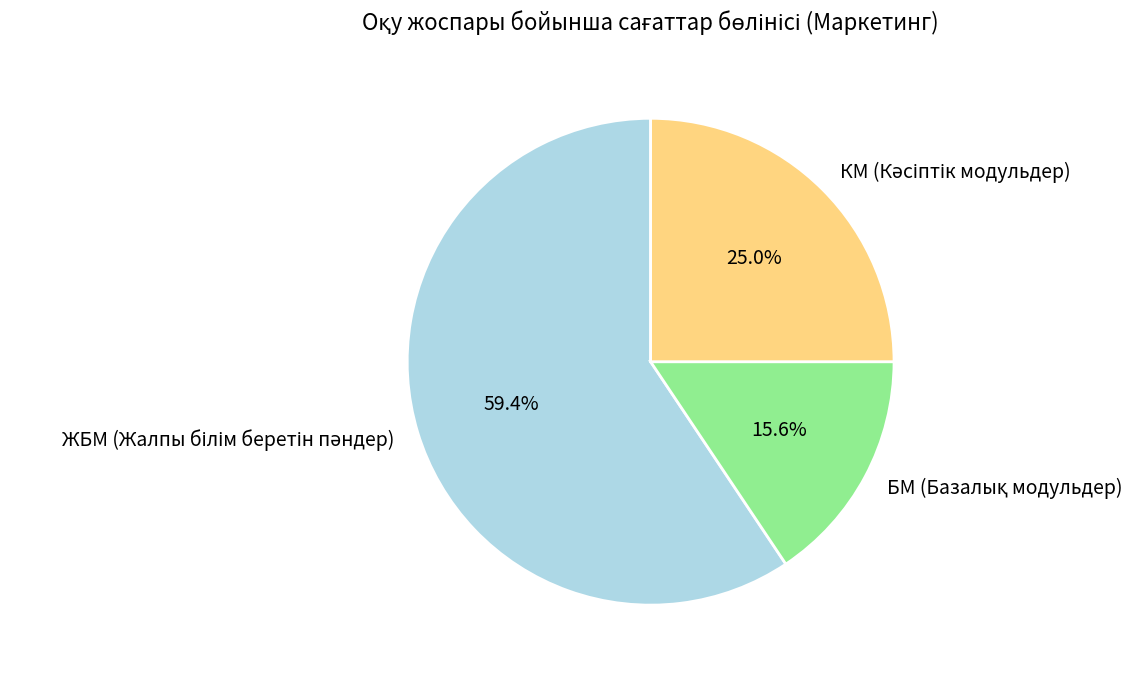

Is there a majority slice in this chart?

Yes